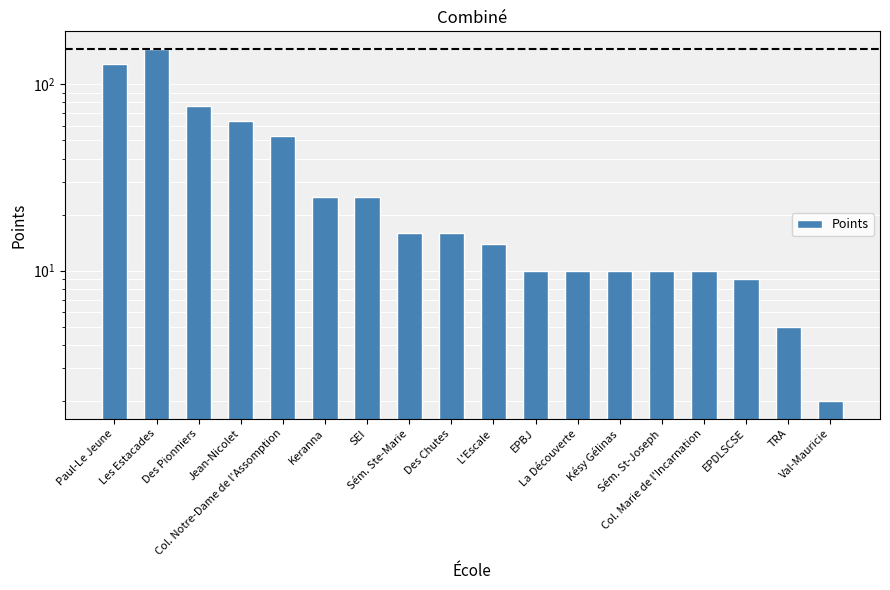

Is it true that the value at Sém. St-Joseph is 3?

False